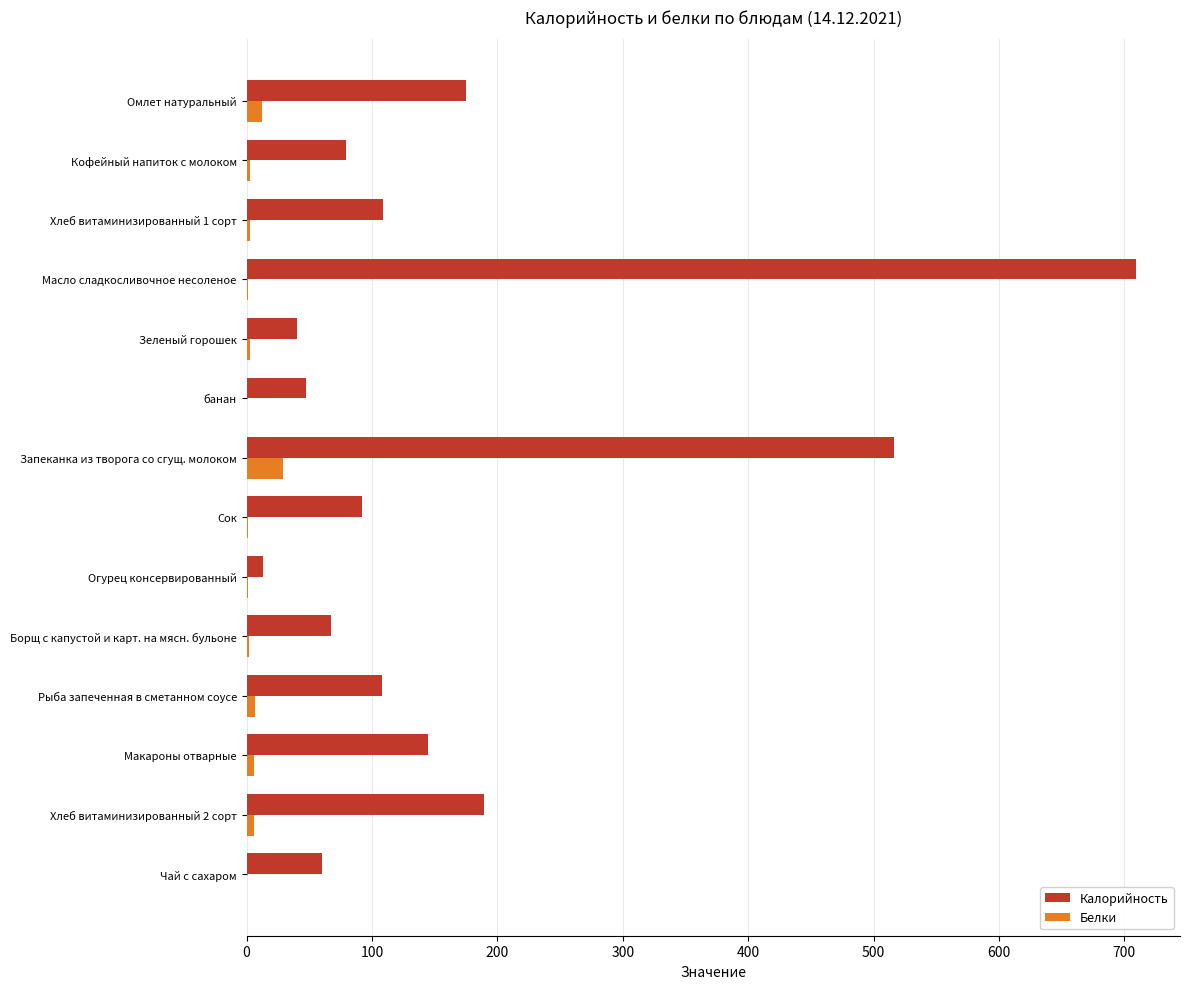

At which category is the sum across all series the highest?

Масло сладкосливочное несоленое